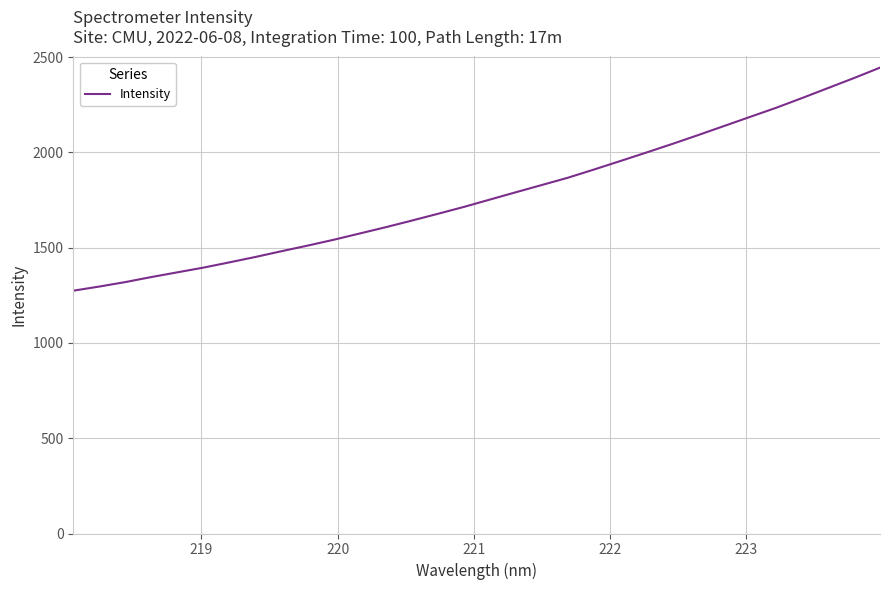

What is the minimum value shown in the chart?

1274.4